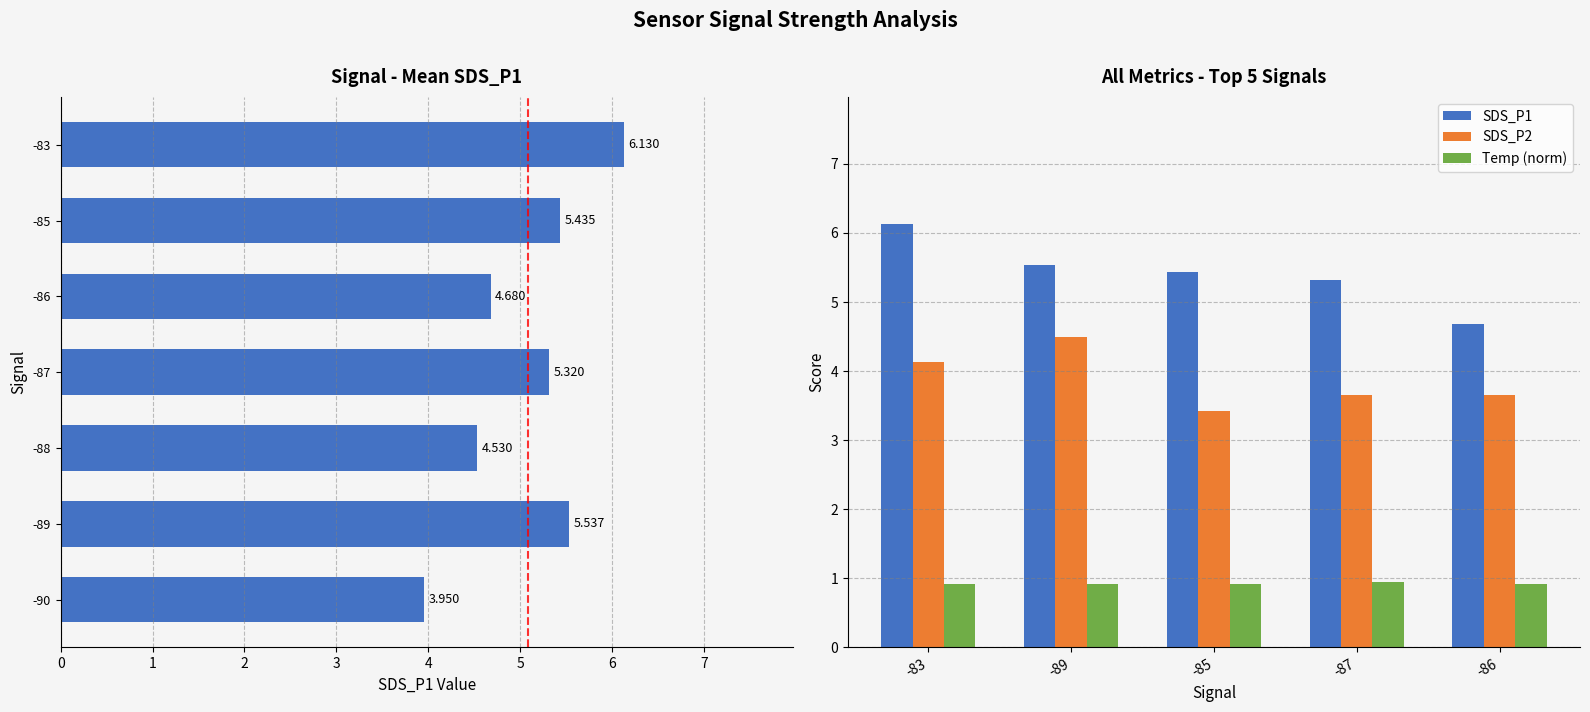

What is the value of the SDS_P2 bar at the 2nd from the left?

4.5